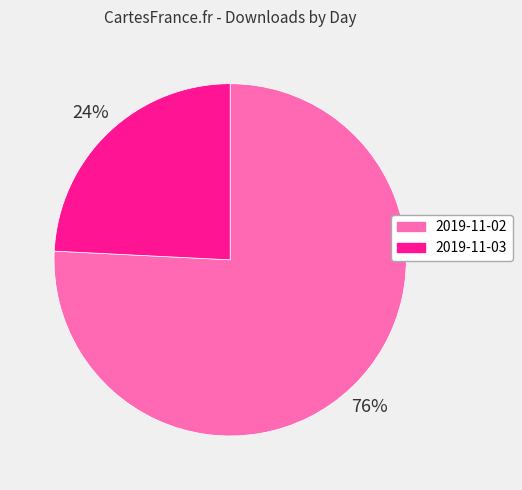

Do 2019-11-02 and 2019-11-03 together represent more than half of the pie?

Yes